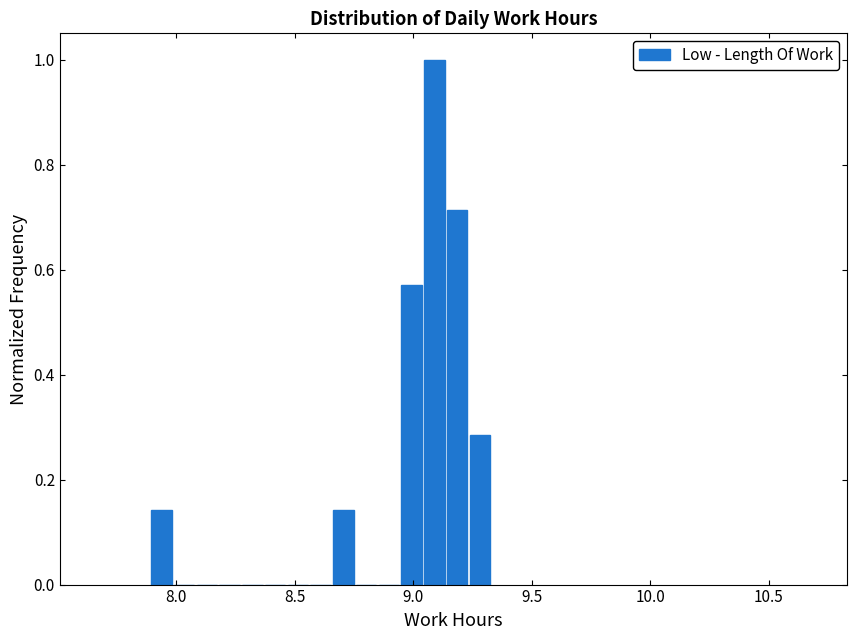

Read against the x-axis, roughly where is the centre of the tallest bar?

9.10